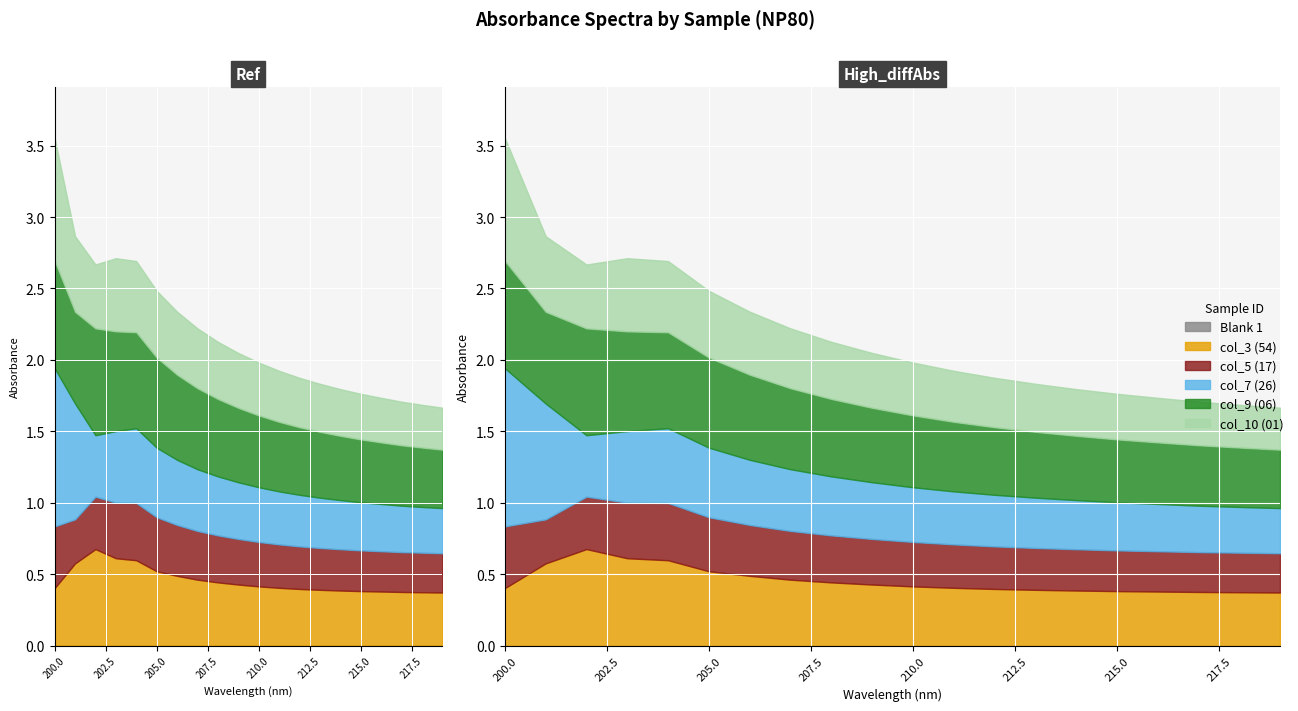

Is the value of col_10 (01) at 219 greater than the value of col_9 (06) at 217?

No